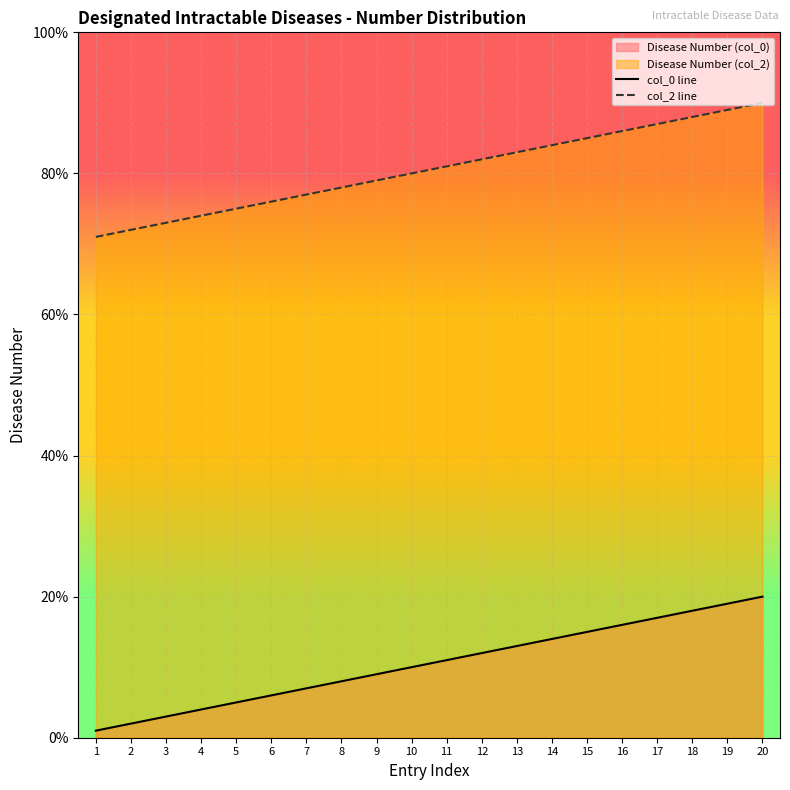

Which has a higher value, 20 or 9?

20